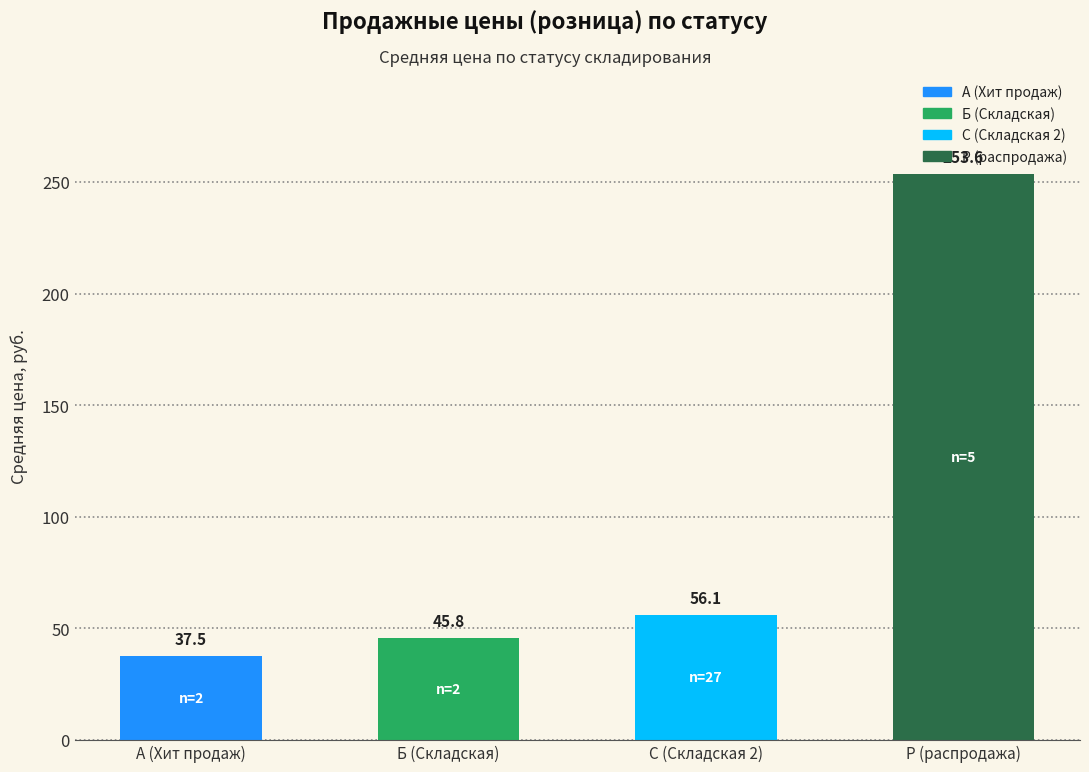

Approximately how many times larger is the value at Б (Складская) compared to Р (распродажа)?

0.2